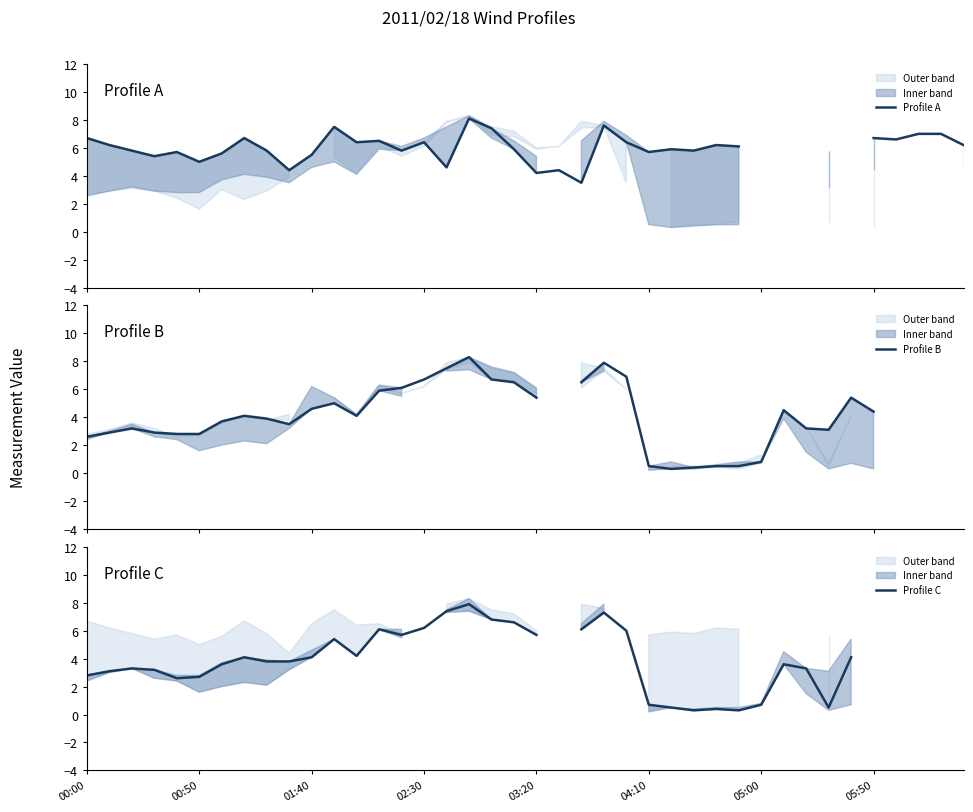

Does the chart have visible grid lines?

No